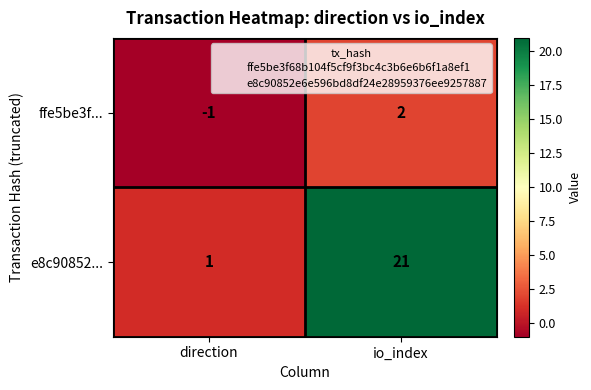

Rank the series by their maximum value, from lowest to highest.

ffe5be3f..., e8c90852...